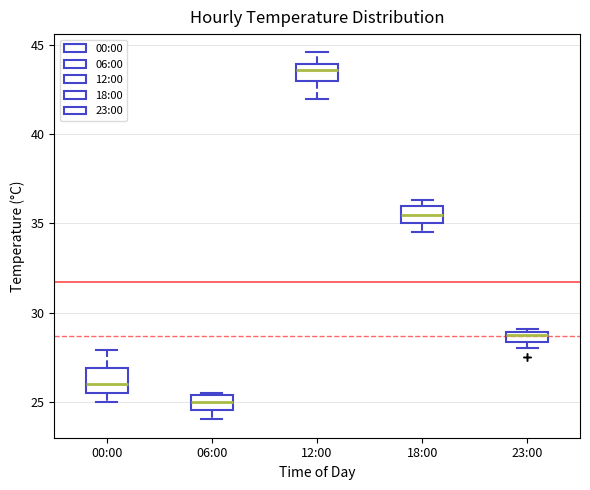

Which box's median line is the lowest?

06:00